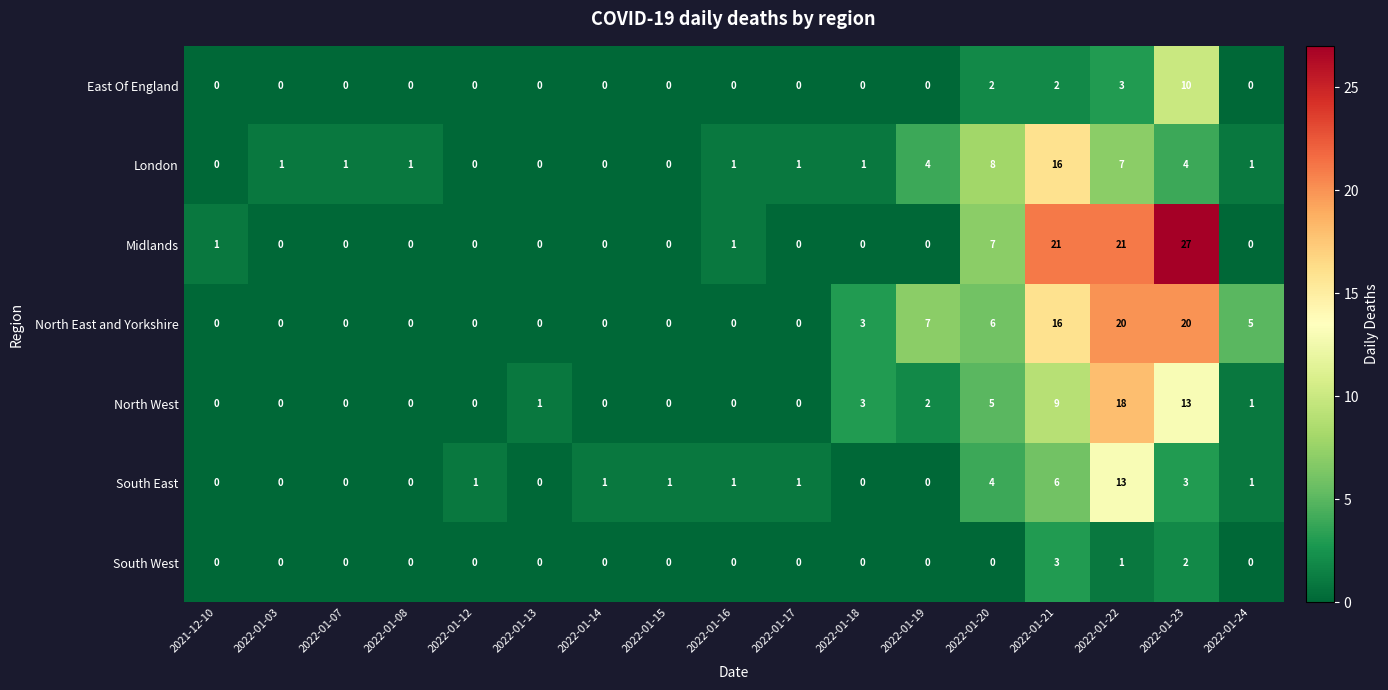

True or false: South West has a value of 0 at 2022-01-03.

True